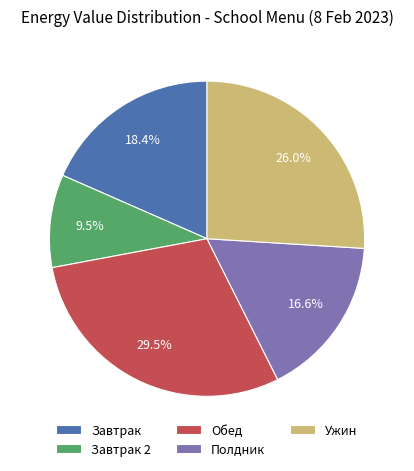

What is the ratio of the value at Ужин to the value at Завтрак?

1.4